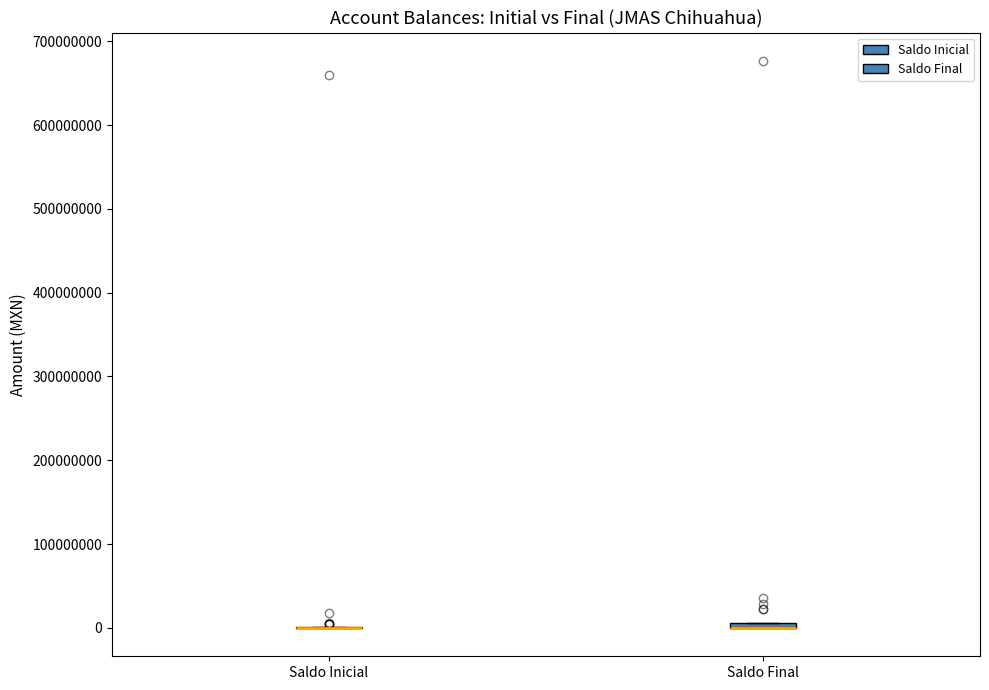

Where is the upper edge of the box for Saldo Final on the y-axis? The values are not printed on the chart, so give them approximately, as read against the axis.

10000000